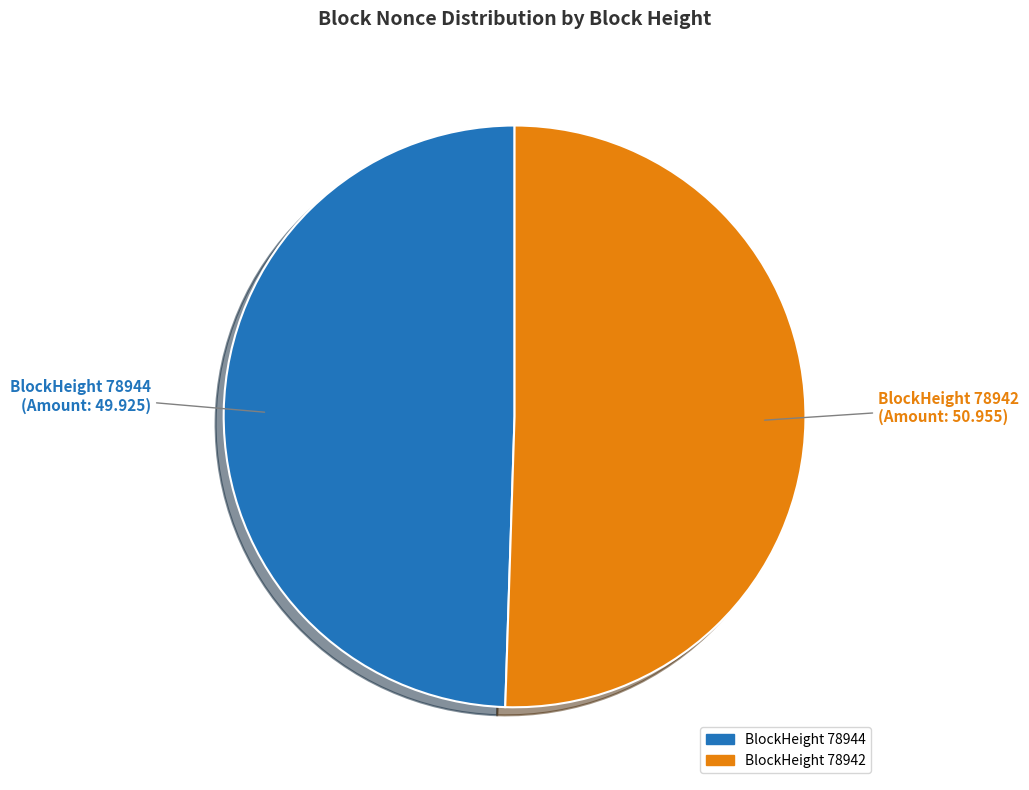

Count the number of slices in the pie.

2